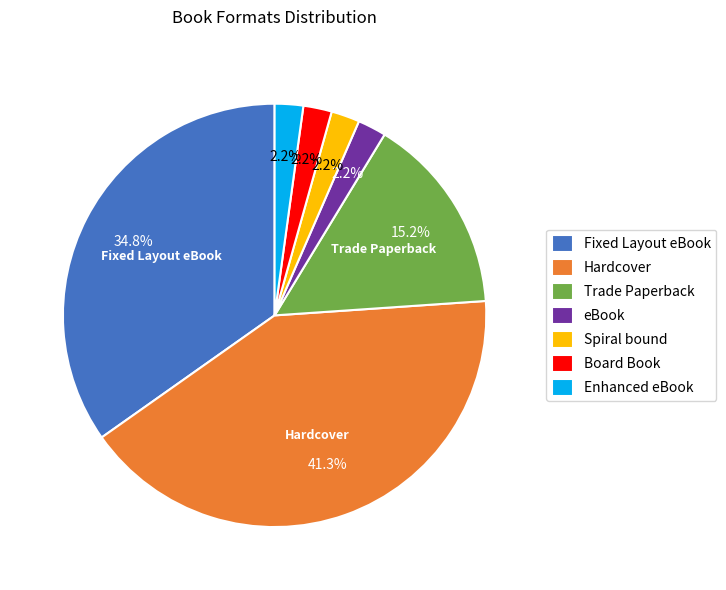

Does any single category account for the majority?

No